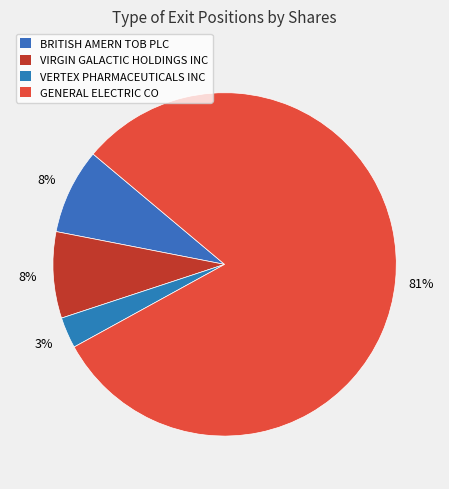

To the nearest percent, what is the average slice percentage?

25%